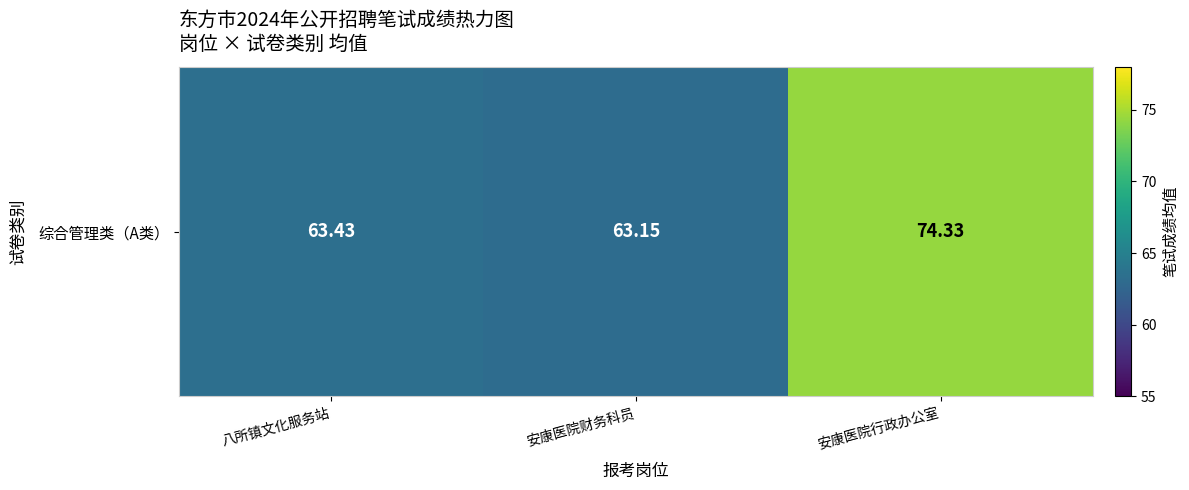

True or false: the data shows 26.9 at 安康医院行政办公室.

False